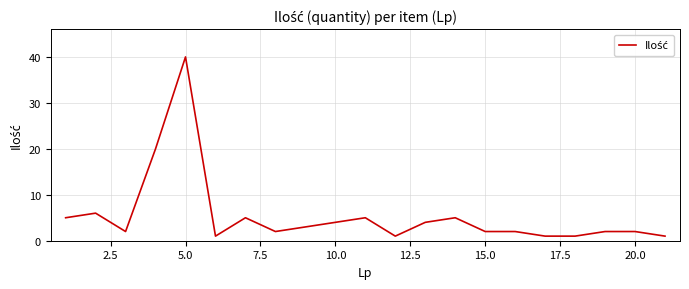

What is the difference between the maximum and minimum values?

39